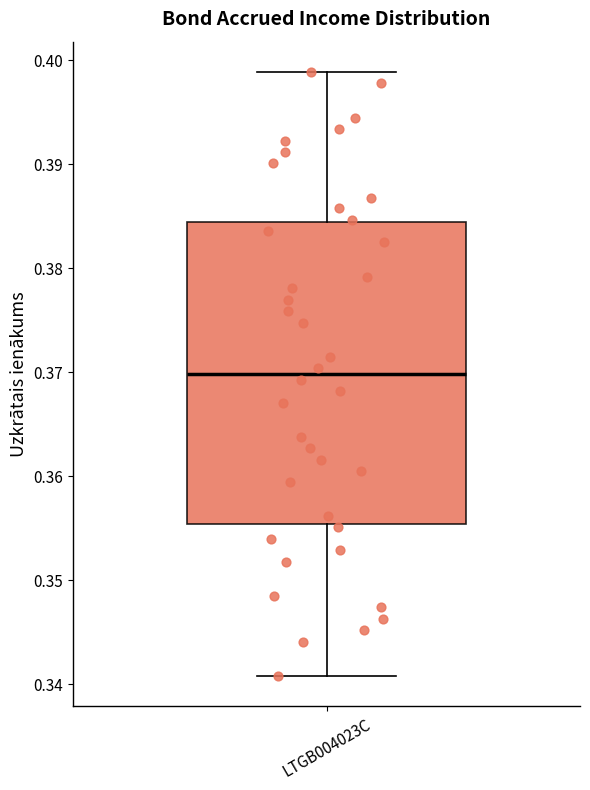

Transcribe this box plot: give where the median line is, the range the box spans, and where the two whiskers end, as read against the y-axis. The values are not printed on the chart, so give them approximately, as read against the axis.

median 0.370, box 0.355 to 0.384, whiskers 0.341 to 0.399